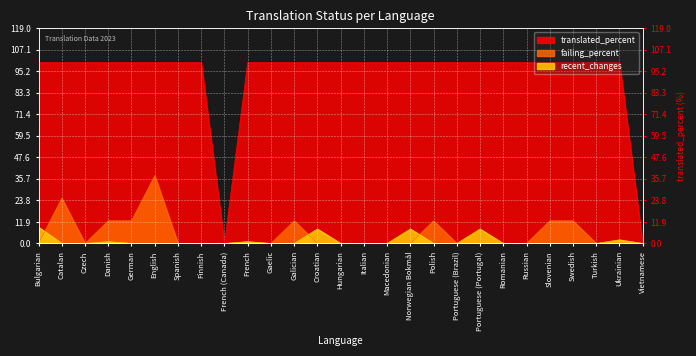

Reading left to right, extract all data points from this chart.

translated_percent: Bulgarian=100.0	Catalan=100.0	Czech=100.0	Danish=100.0	German=100.0	English=100.0	Spanish=100.0	Finnish=100.0	French (Canada)=0.0	French=100.0	Gaelic=100.0	Galician=100.0	Croatian=100.0	Hungarian=100.0	Italian=100.0	Macedonian=100.0	Norwegian Bokmål=100.0	Polish=100.0	Portuguese (Brazil)=100.0	Portuguese (Portugal)=100.0	Romanian=100.0	Russian=100.0	Slovenian=100.0	Swedish=100.0	Turkish=100.0	Ukrainian=100.0	Vietnamese=0.0
failing_percent: Bulgarian=0.0	Catalan=25.0	Czech=0.0	Danish=12.5	German=12.5	English=37.5	Spanish=0.0	Finnish=0.0	French (Canada)=0.0	French=0.0	Gaelic=0.0	Galician=12.5	Croatian=0.0	Hungarian=0.0	Italian=0.0	Macedonian=0.0	Norwegian Bokmål=0.0	Polish=12.5	Portuguese (Brazil)=0.0	Portuguese (Portugal)=0.0	Romanian=0.0	Russian=0.0	Slovenian=12.5	Swedish=12.5	Turkish=0.0	Ukrainian=0.0	Vietnamese=0.0
recent_changes: Bulgarian=9.0	Catalan=0.0	Czech=0.0	Danish=1.0	German=0.0	English=0.0	Spanish=0.0	Finnish=0.0	French (Canada)=0.0	French=1.0	Gaelic=0.0	Galician=0.0	Croatian=8.0	Hungarian=0.0	Italian=0.0	Macedonian=0.0	Norwegian Bokmål=8.0	Polish=0.0	Portuguese (Brazil)=0.0	Portuguese (Portugal)=8.0	Romanian=0.0	Russian=0.0	Slovenian=0.0	Swedish=0.0	Turkish=0.0	Ukrainian=2.0	Vietnamese=0.0